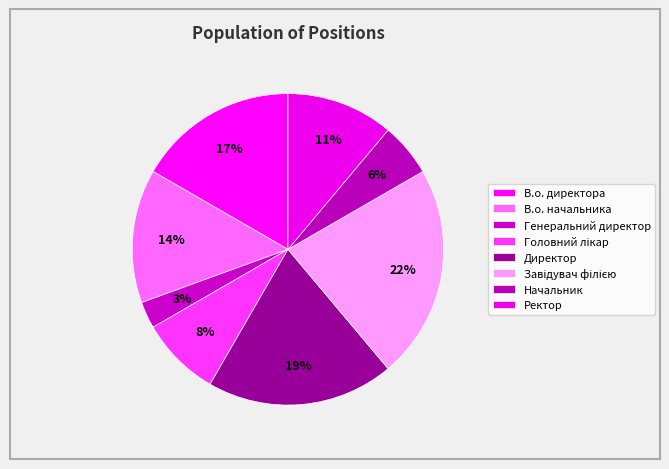

How many segments does this pie chart have?

8